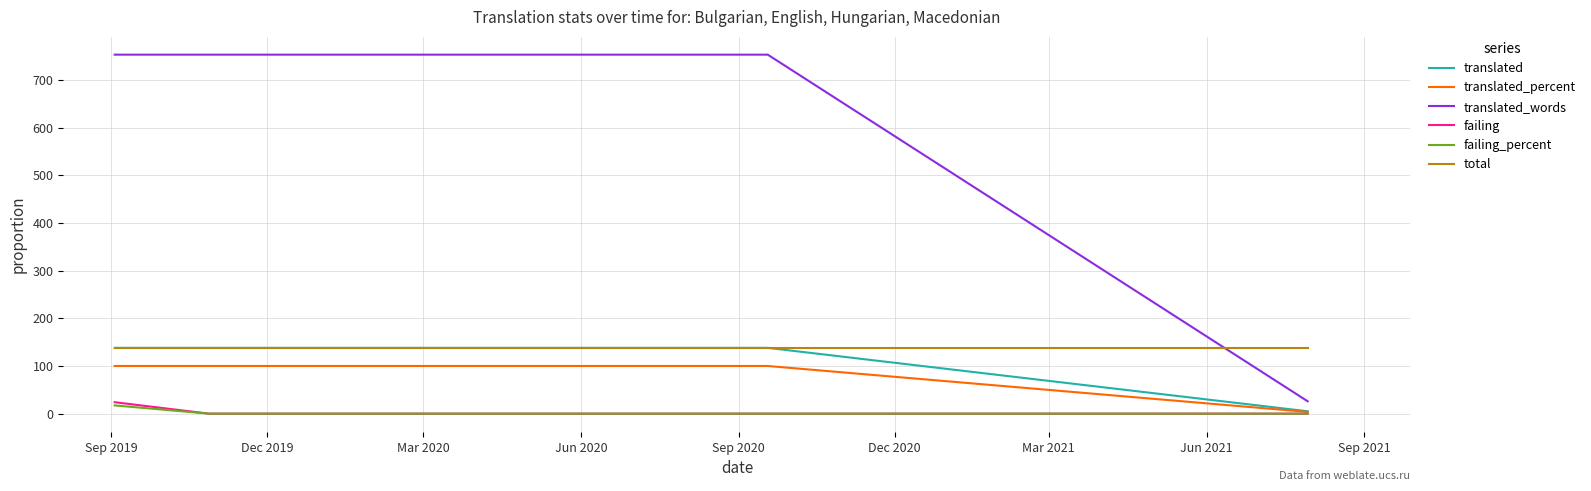

Which series has the widest spread of values?

translated_words